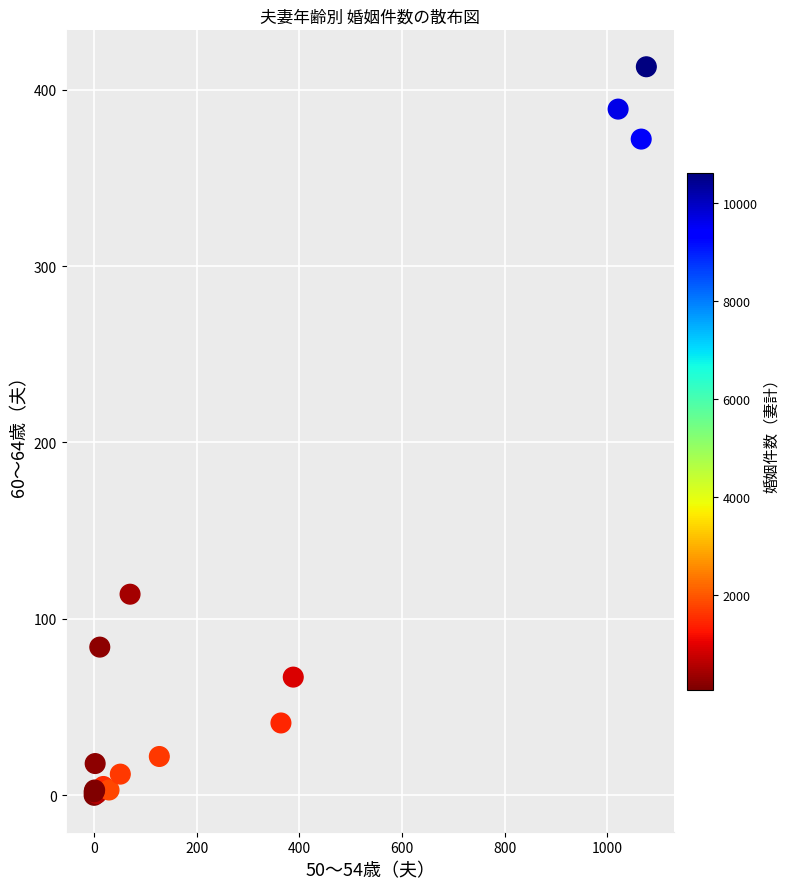

What Y value in the scatter plot is closest to 206?

114